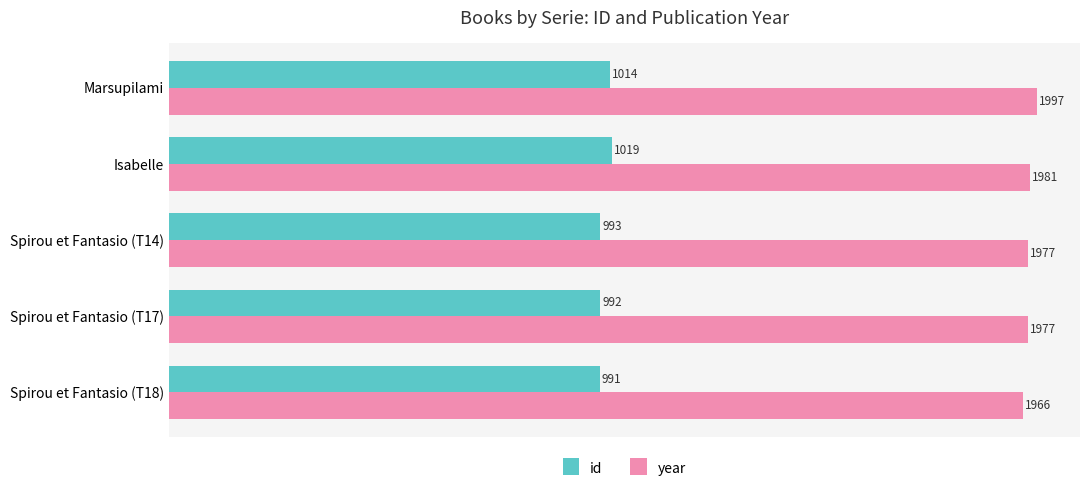

What is the spread (max minus min) of values at Marsupilami?

983